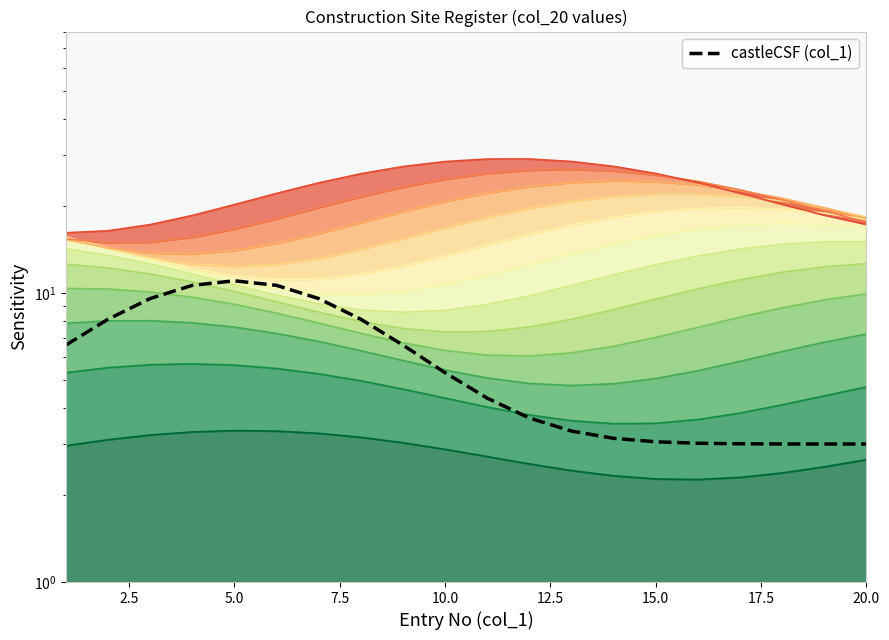

Is it true that the value at 15.0 is 4.3?

False